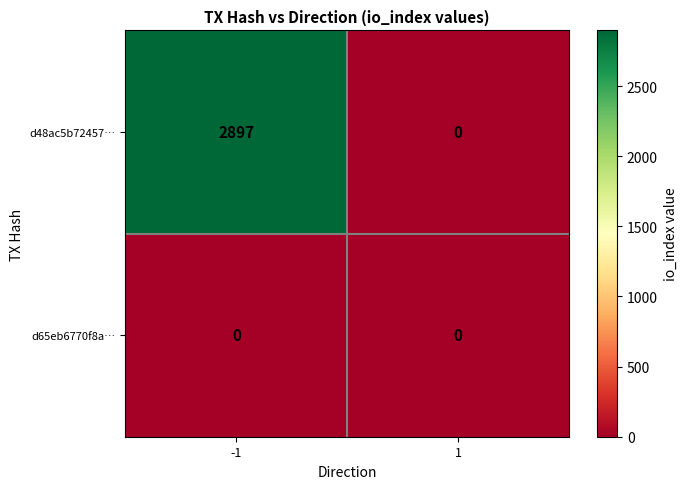

What is the sum of all d48ac5b72457… values?

2897